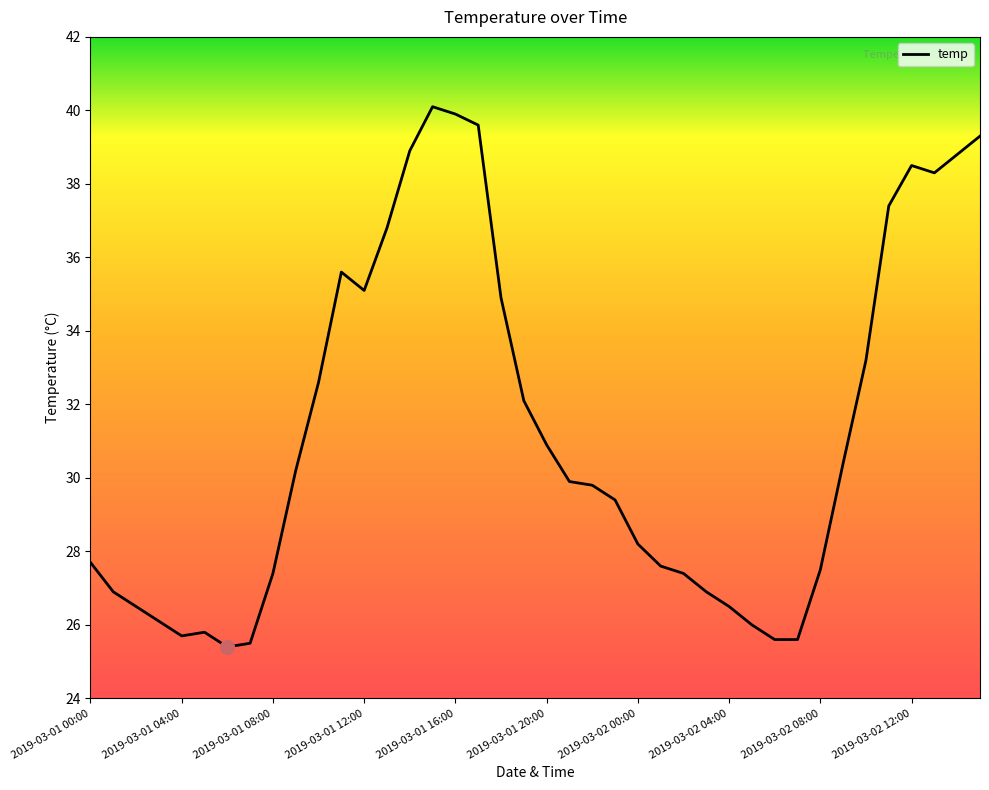

What is the smallest value displayed?

25.4